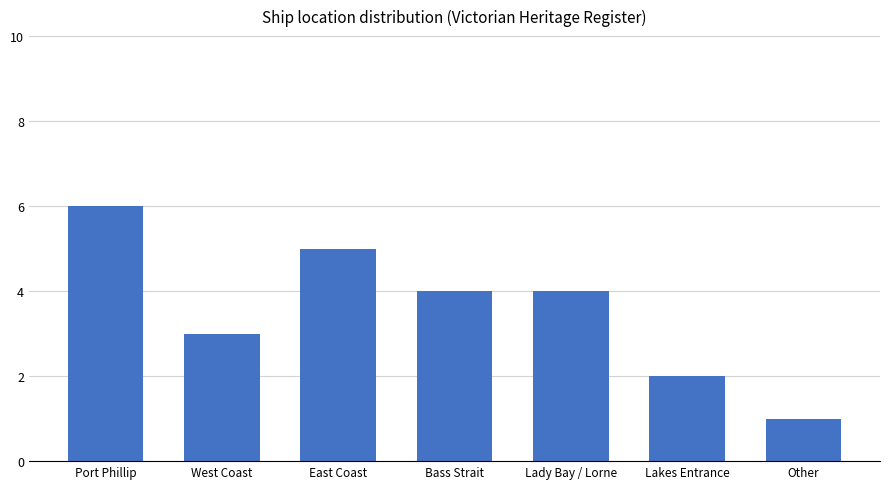

Reading left to right, what are all the values shown in this chart?

Port Phillip=6	West Coast=3	East Coast=5	Bass Strait=4	Lady Bay / Lorne=4	Lakes Entrance=2	Other=1